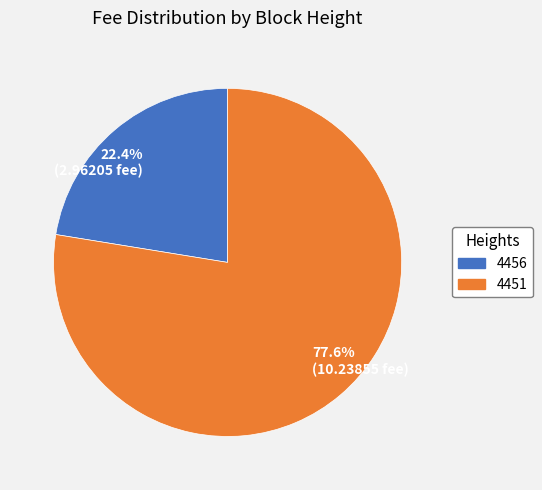

Rank the categories by value from highest to lowest.

4451, 4456